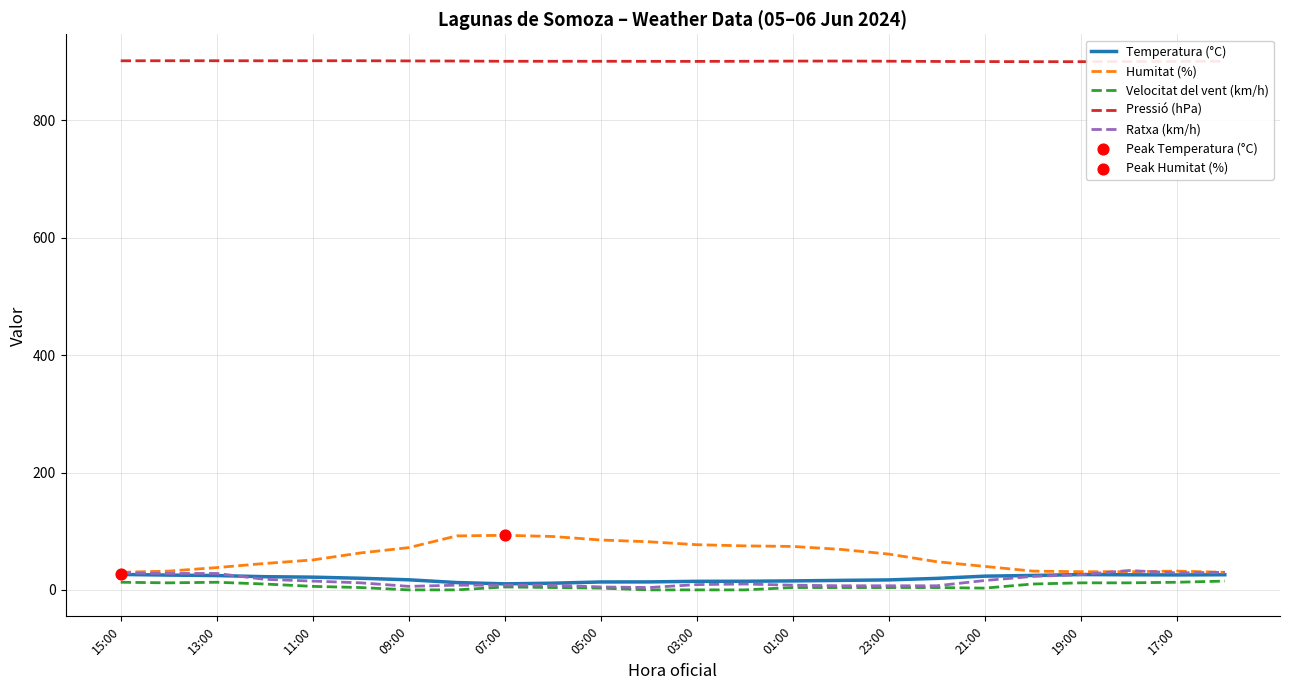

What is the maximum value shown in the chart?

901.6